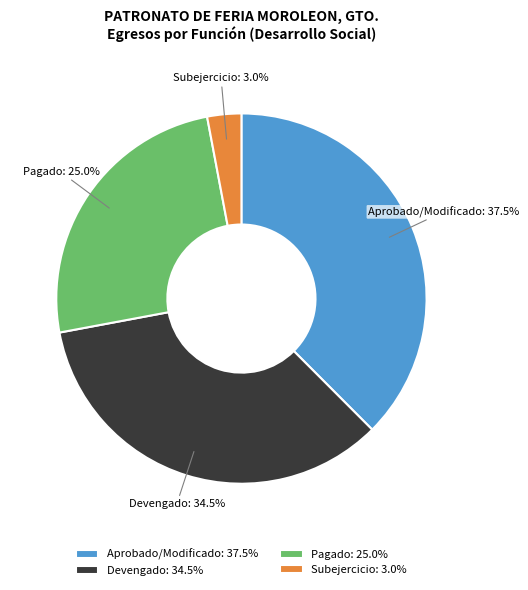

Is Pagado the majority of the pie?

No